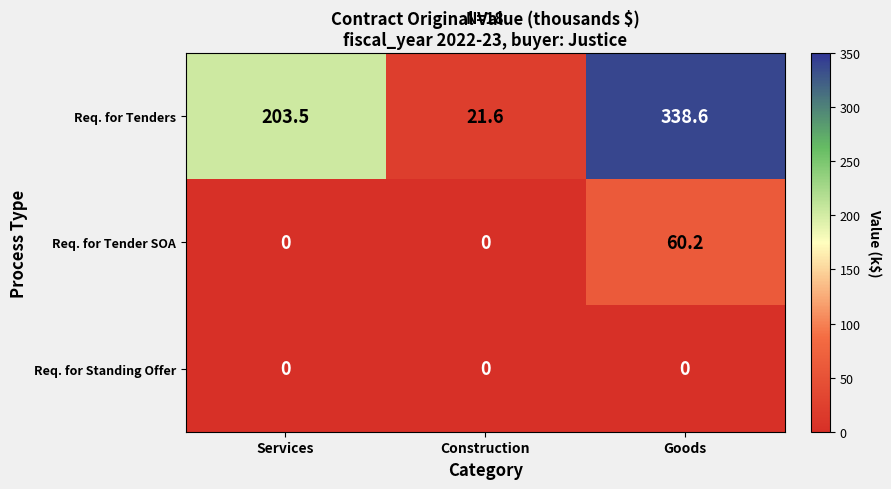

Which series has the largest total across all categories?

Req. for Tenders